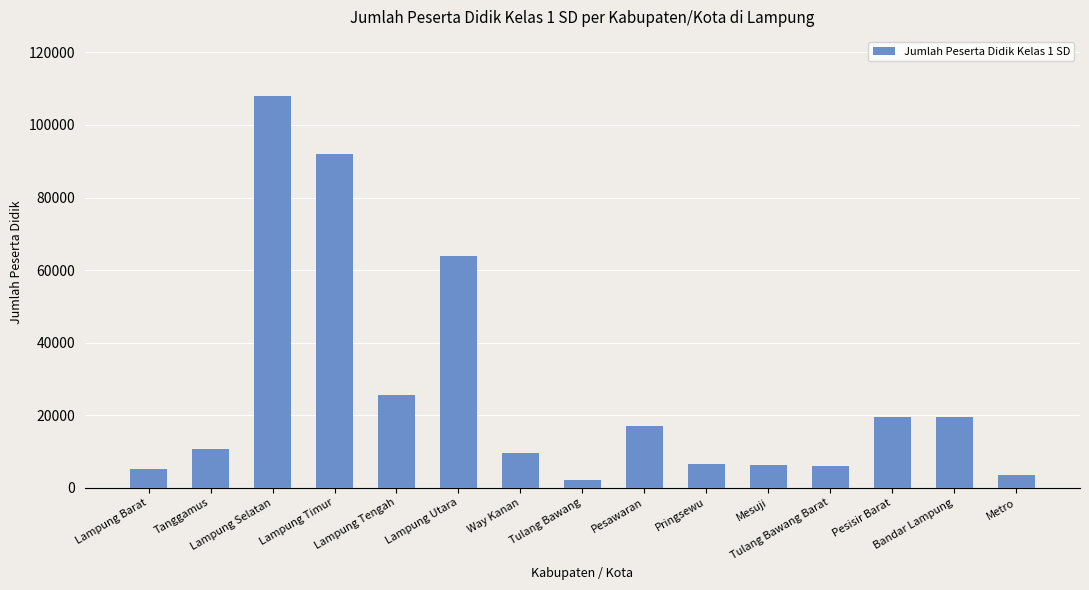

What is the maximum value shown in the chart?

108081